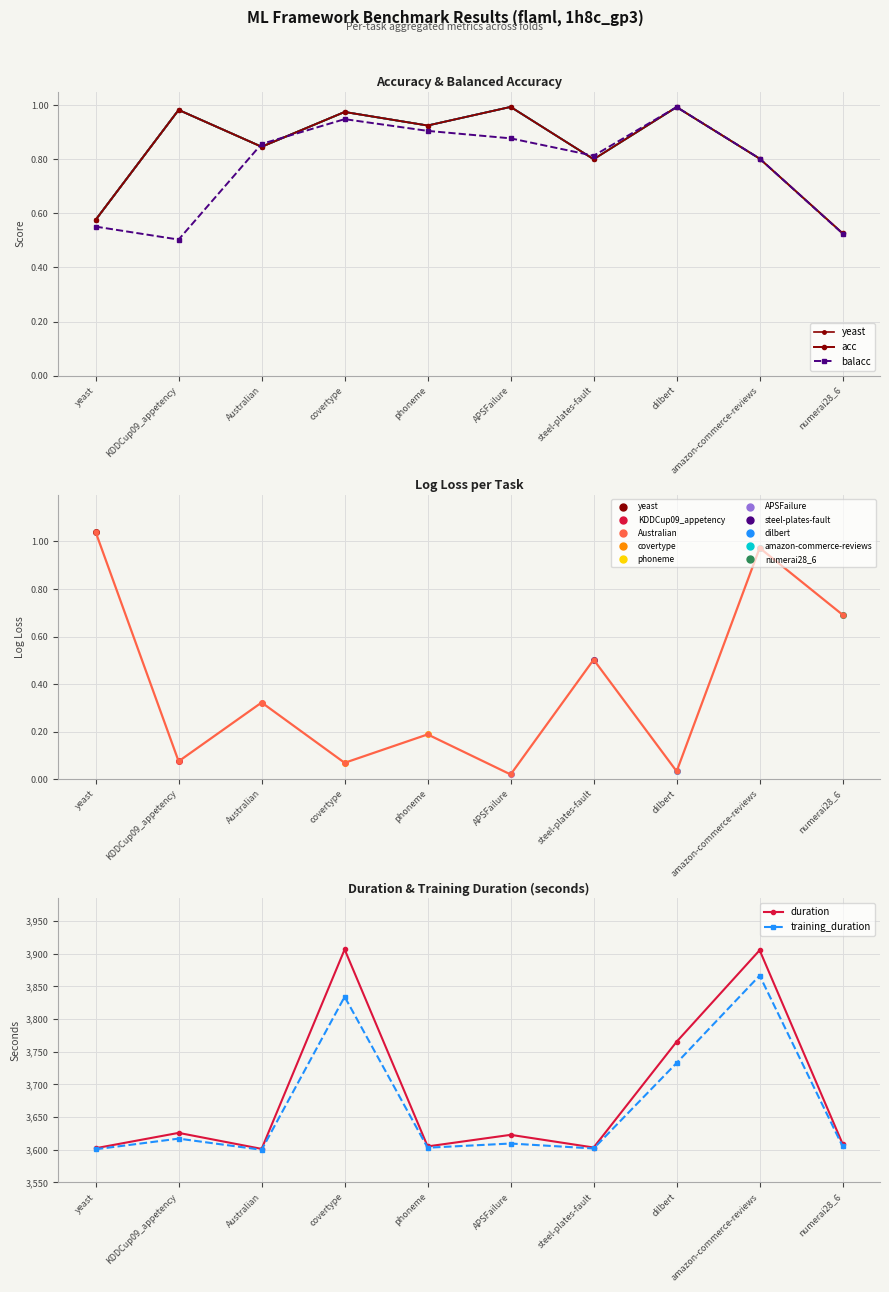

Is it true that balacc equals 0.2 at Australian?

False